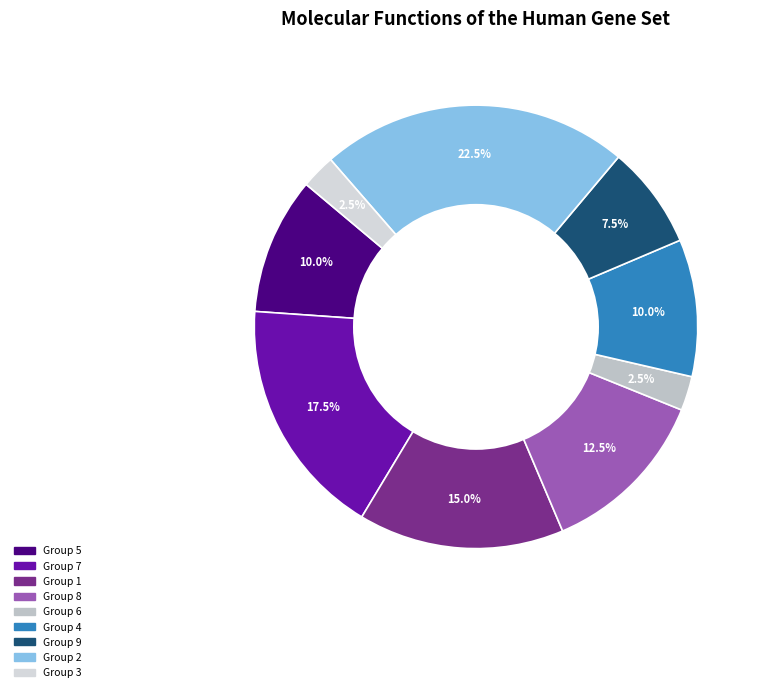

To the nearest percent, what is the difference between the largest and smallest slice percentages?

20%